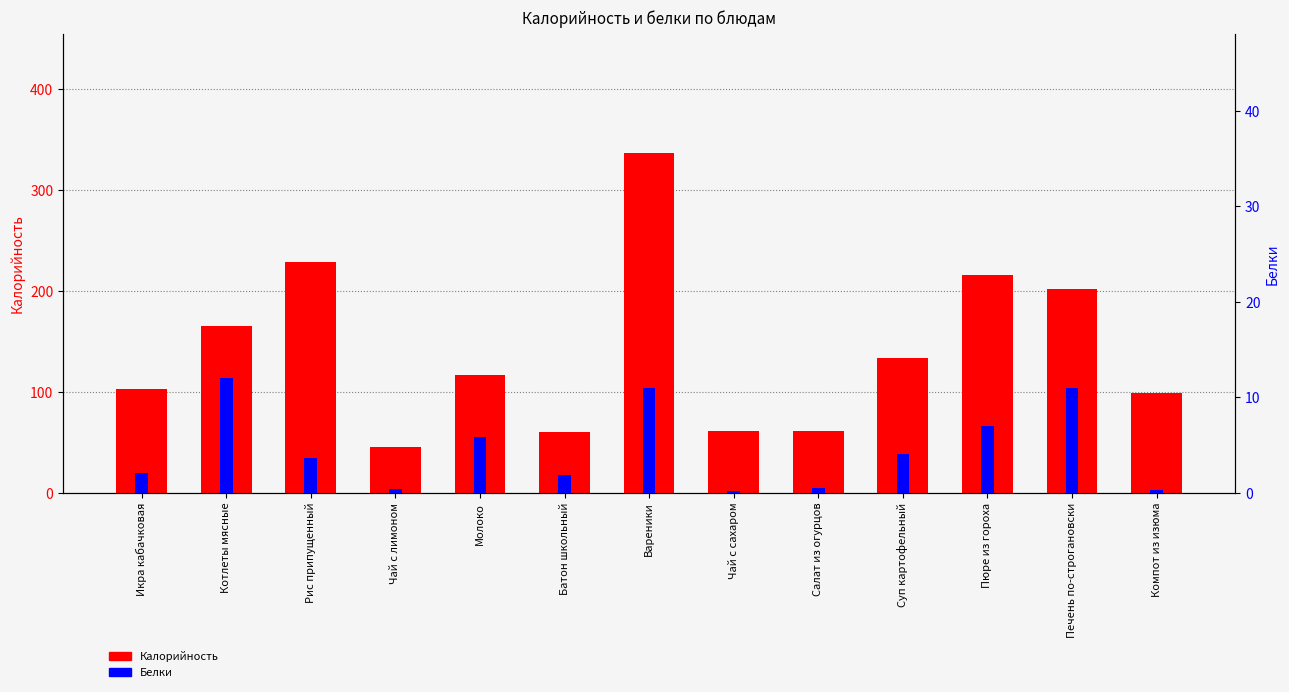

Reading left to right, what are all the values shown in this chart?

Калорийность: 103.0	165.0	229.0	45.1	116.4	60.2	336.8	60.7	61.0	134.0	216.0	202.0	99.0
Белки: 2.0	12.0	3.6	0.4	5.8	1.8	11.0	0.2	0.5	4.0	7.0	11.0	0.3